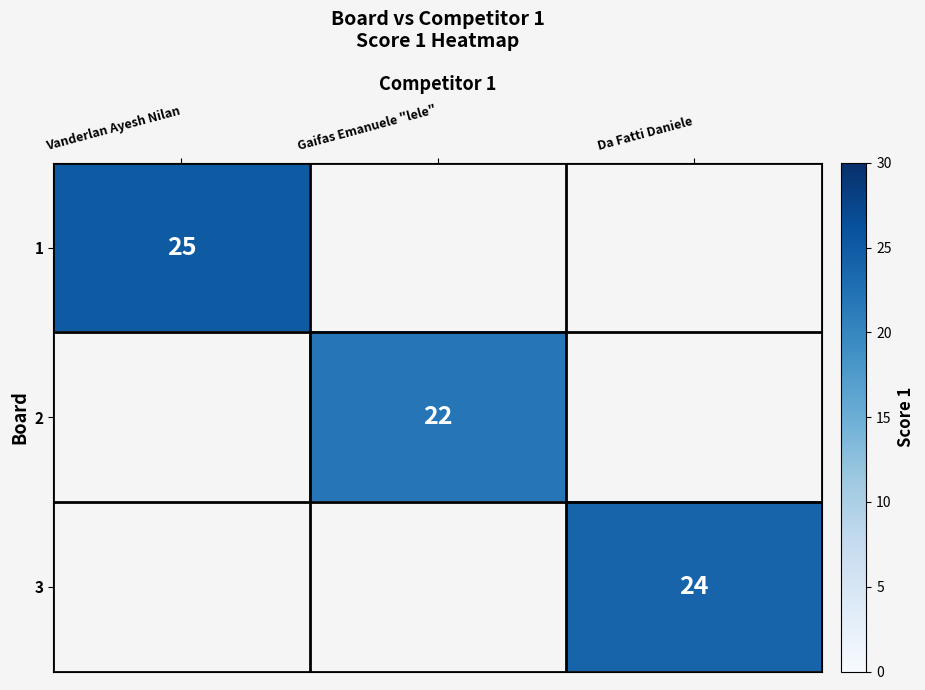

Is the value of 2 at Gaifas Emanuele "lele" greater than the value of 3 at Da Fatti Daniele?

No